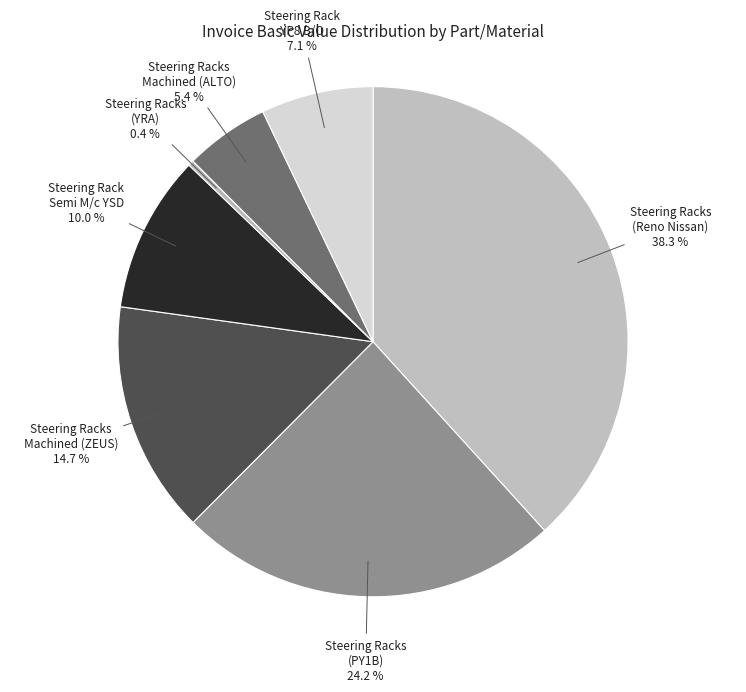

What is the largest slice in the pie chart?

Steering Racks (Reno Nissan)